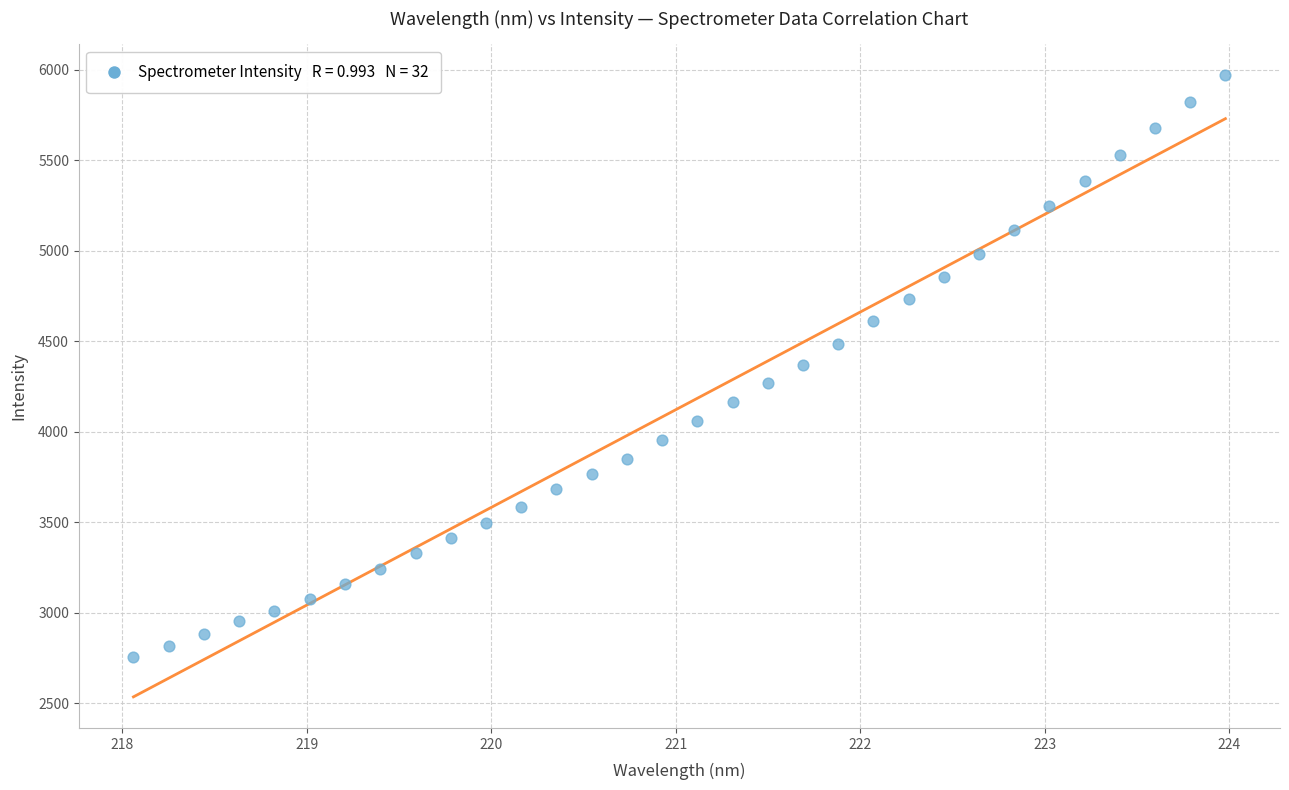

What is the range of Y values (max minus min)?

3214.2